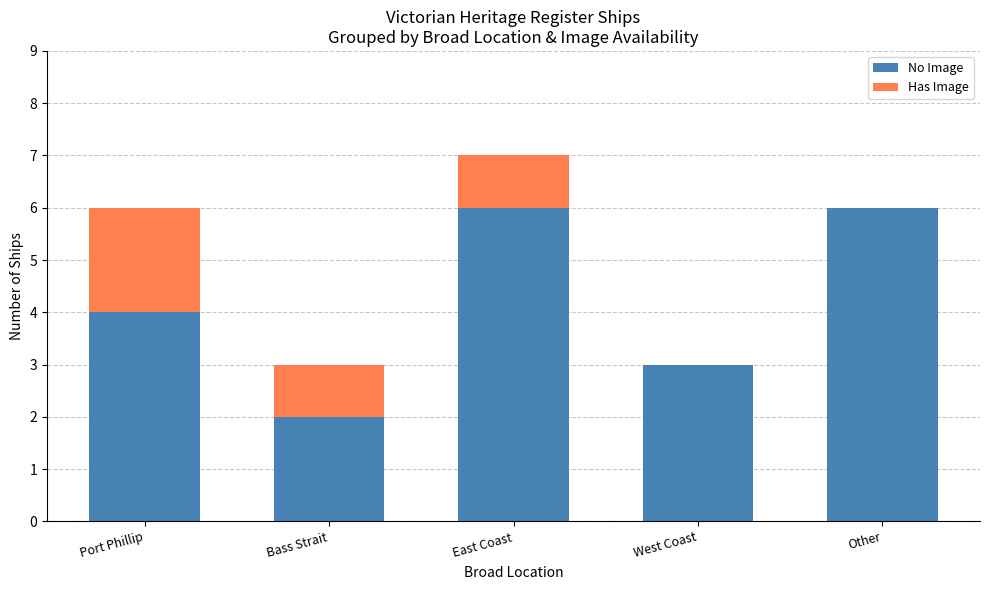

Count the number of categories in the chart.

5